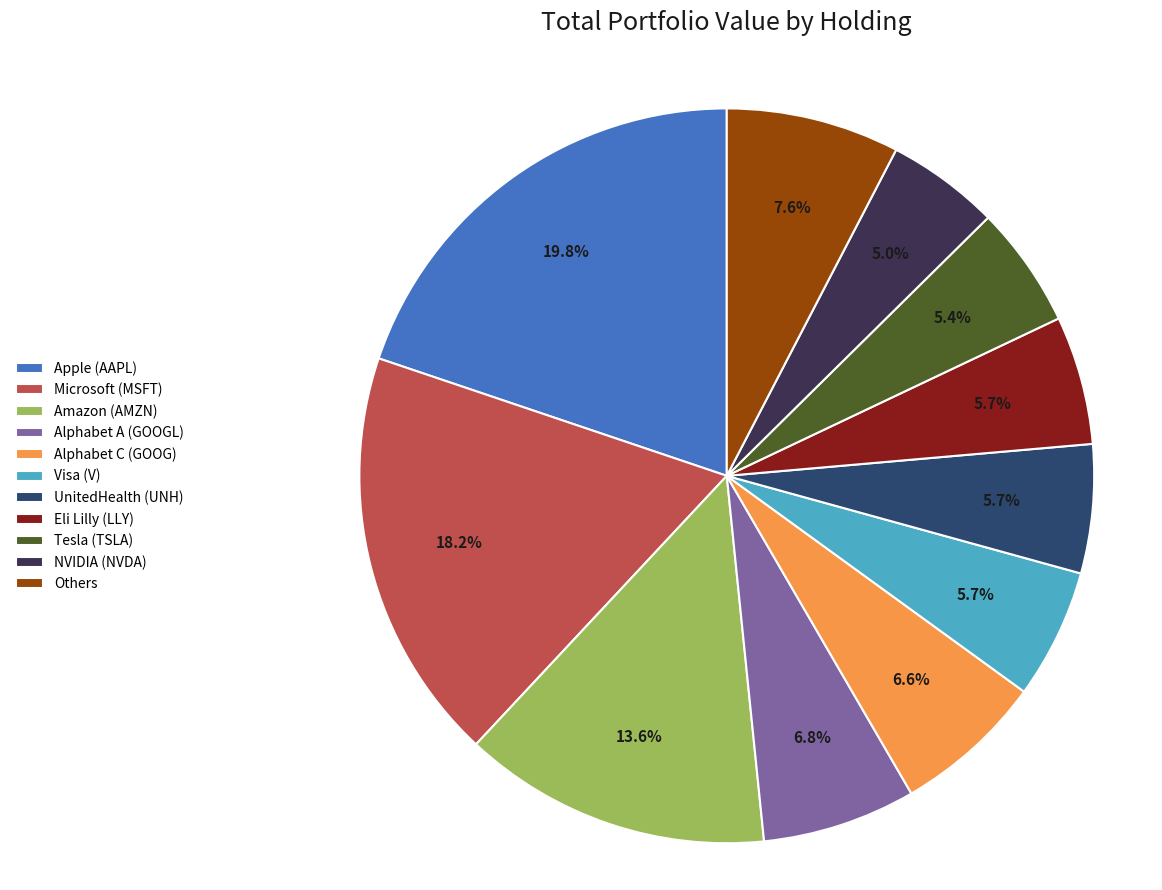

What is the ratio of the value at Eli Lilly (LLY) to the value at UnitedHealth (UNH)?

1.0